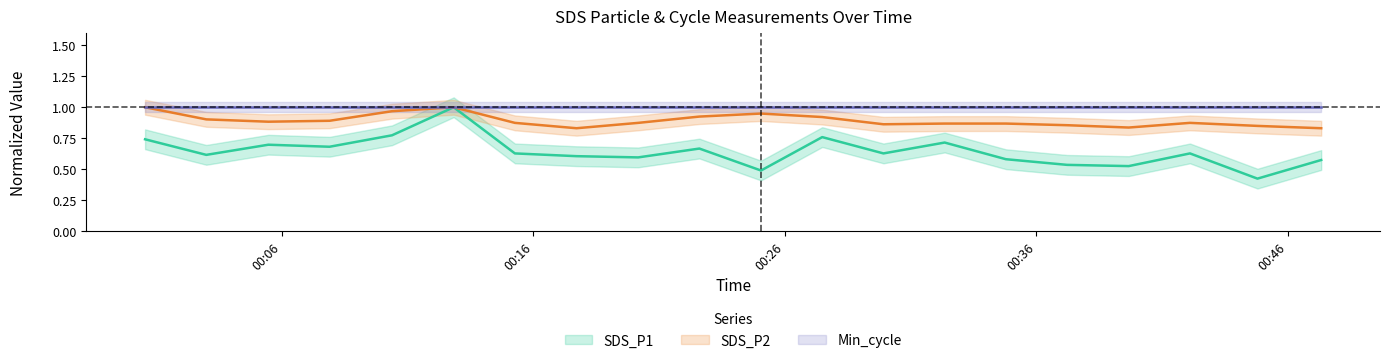

How many SDS_P2 values are between 0 and 1?

20